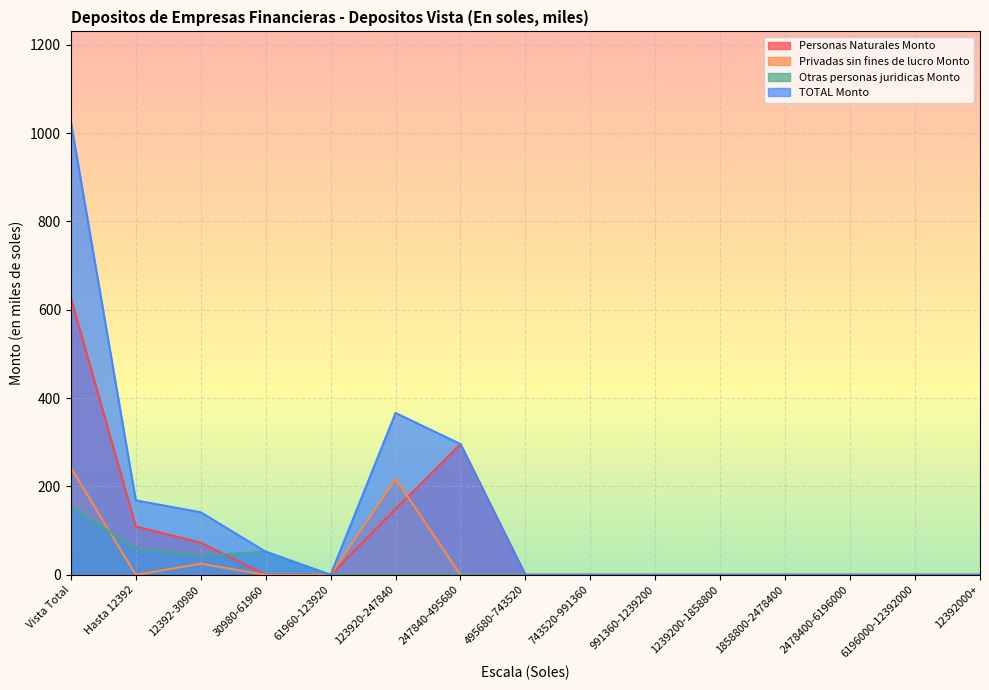

The Otras personas juridicas Monto series shows 0.0 at 12392000+. True or false?

True